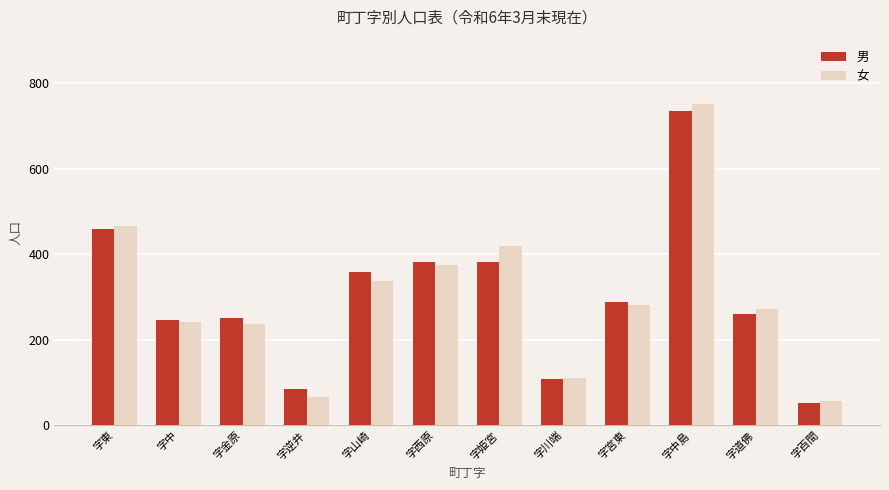

Between 字中島 and 字百間, which series saw the biggest shift?

女